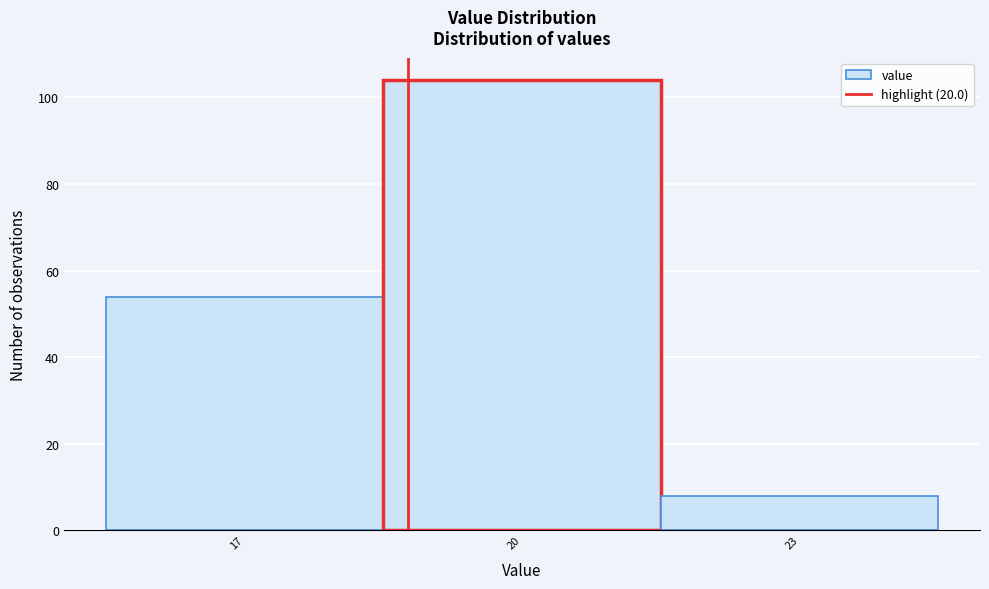

Reading left to right, extract all data points from this chart.

17=54	20=104	23=8